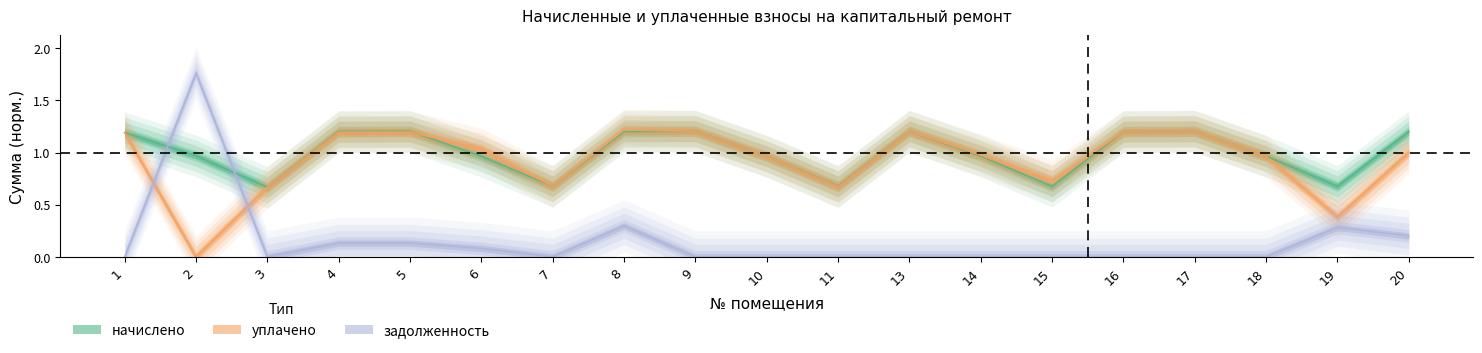

At 6, list the series in order from largest to smallest.

уплачено, начислено, задолженность